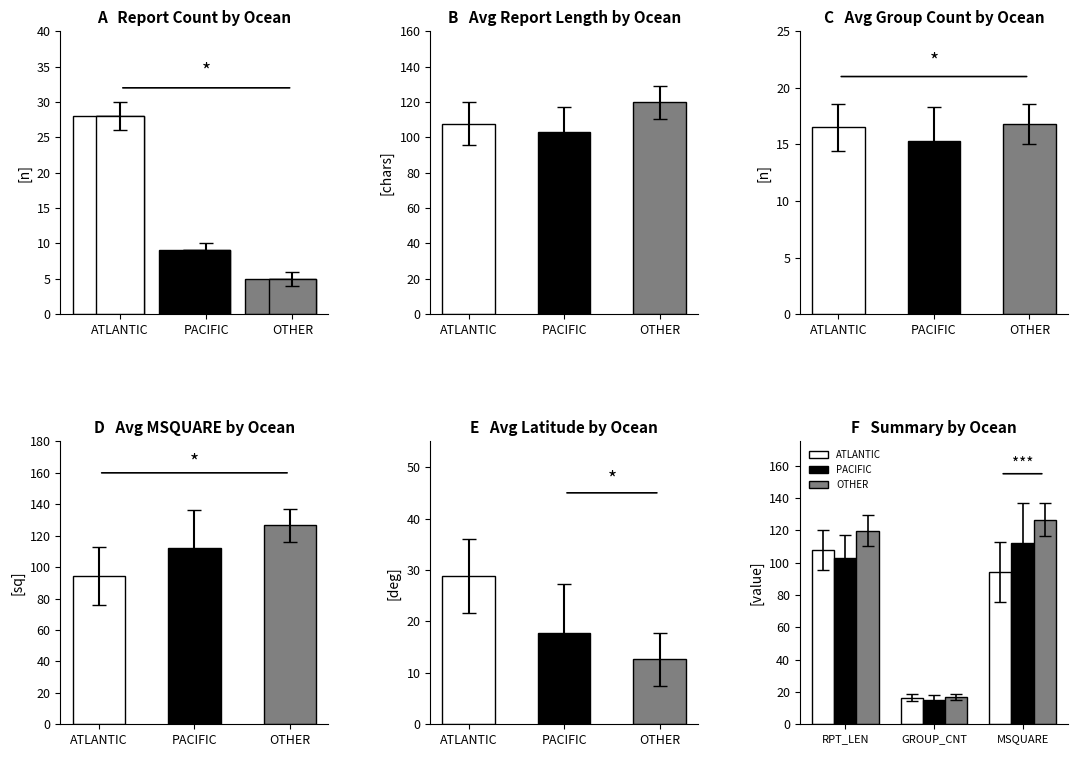

The value of PACIFIC at MSQUARE is 59.0. True or false?

False